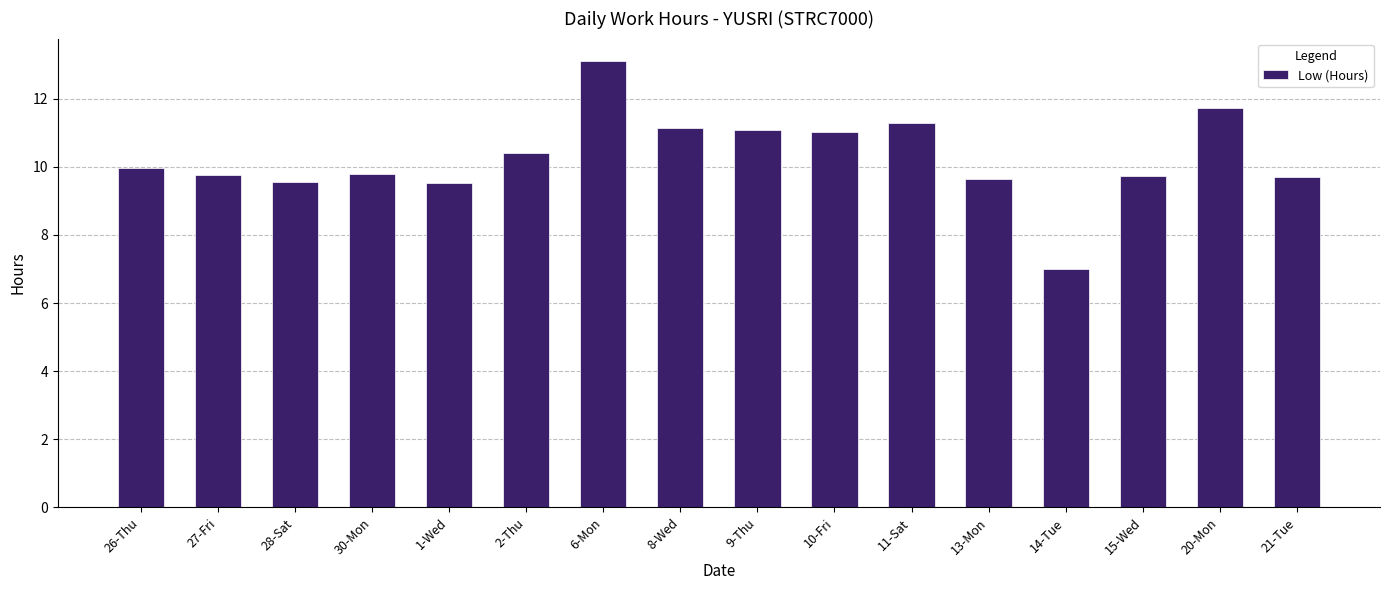

Which category has the highest value across all series?

6-Mon